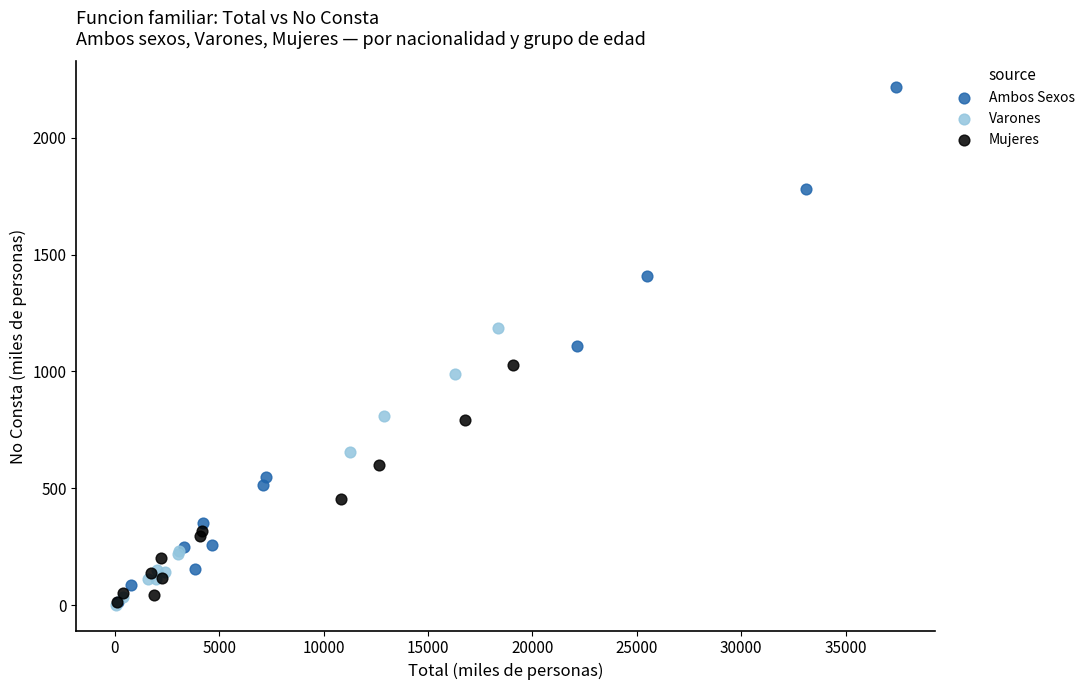

Which series reaches the maximum Y coordinate?

Ambos Sexos